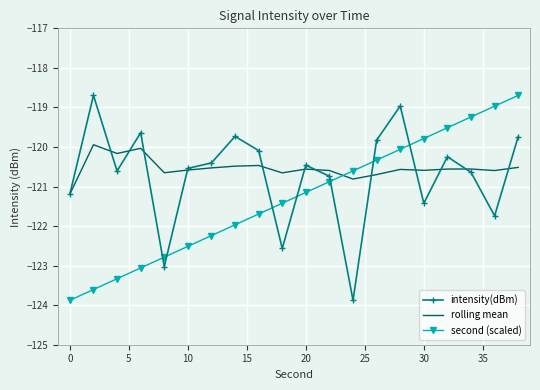

What is the maximum value shown in the chart?

-118.7